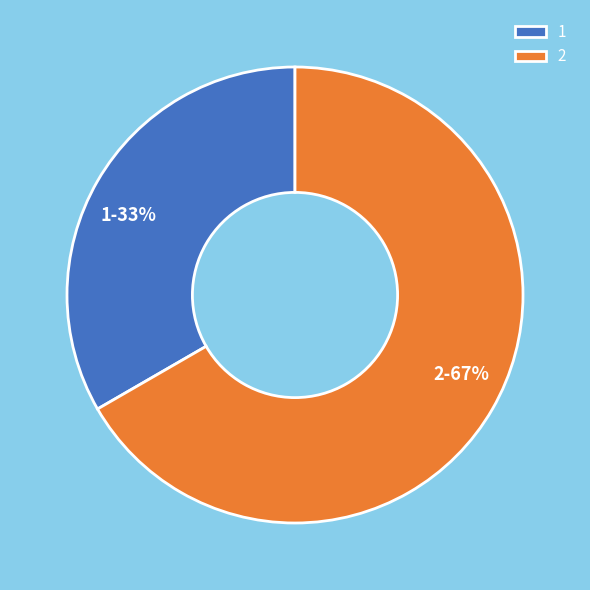

Do 2 and 1 together represent more than half of the pie?

Yes